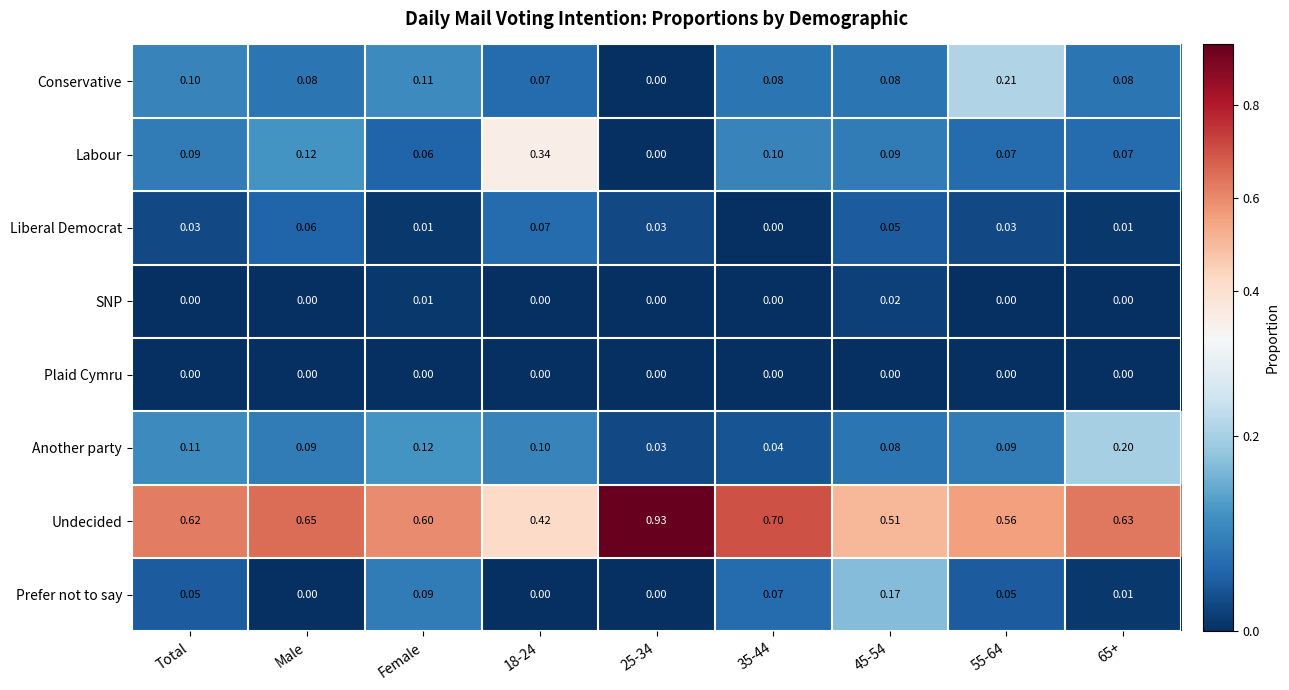

List the series in order of their peak value, highest first.

Undecided, Labour, Conservative, Another party, Prefer not to say, Liberal Democrat, SNP, Plaid Cymru